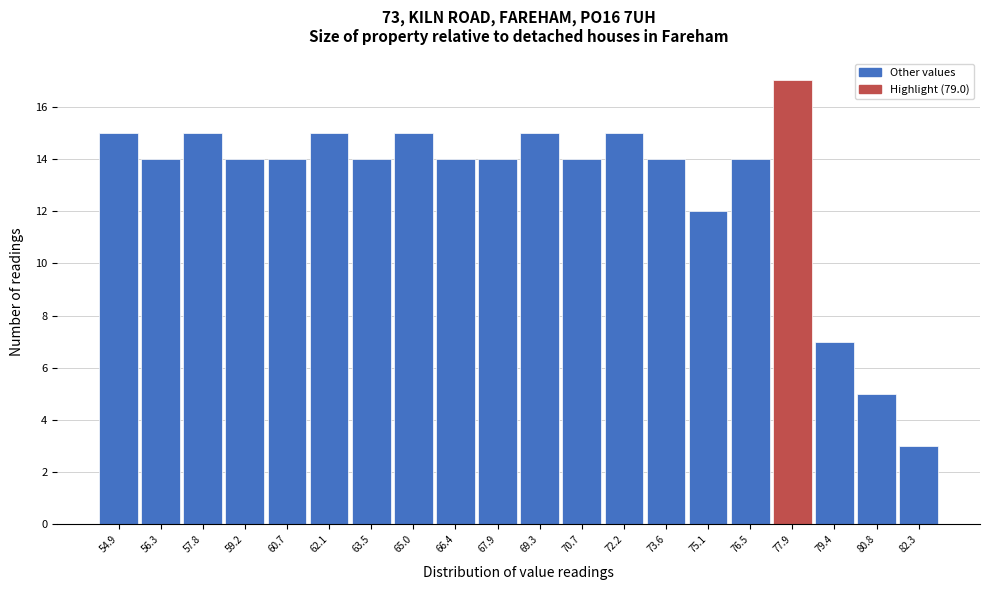

Reading right to left, list all the values displayed in this chart.

82.3=3	80.8=5	79.4=7	77.9=17	76.5=14	75.1=12	73.6=14	72.2=15	70.7=14	69.3=15	67.9=14	66.4=14	65.0=15	63.5=14	62.1=15	60.7=14	59.2=14	57.8=15	56.3=14	54.9=15